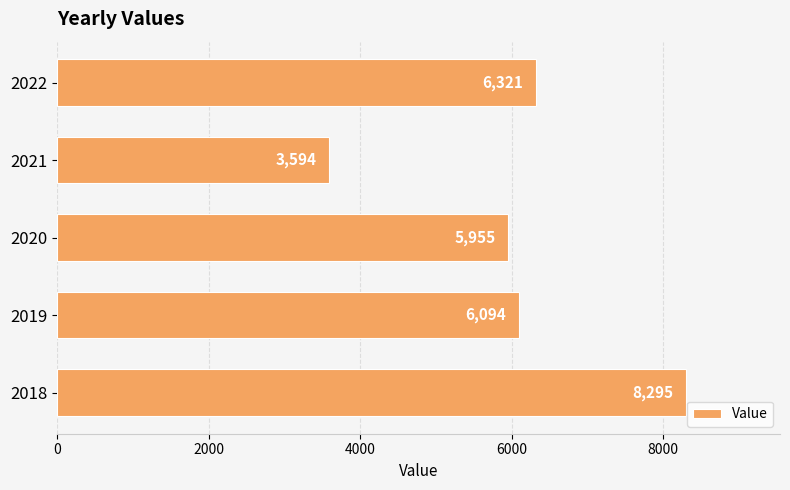

Reading bottom to top, list all the values displayed in this chart.

8295	6094	5955	3594	6321